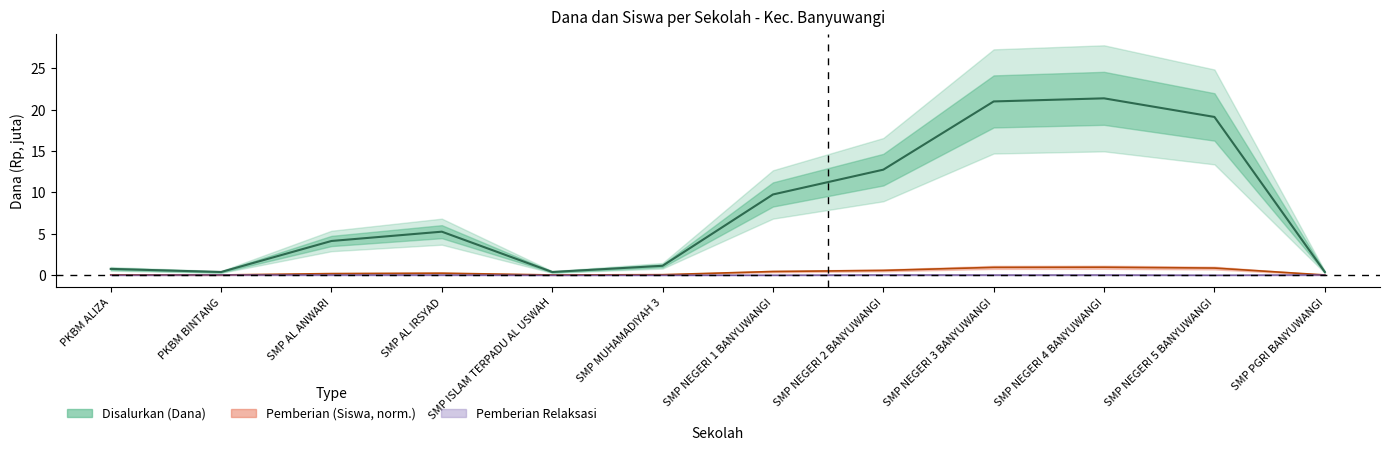

What is the label of the 5th point from the right?

SMP NEGERI 2 BANYUWANGI